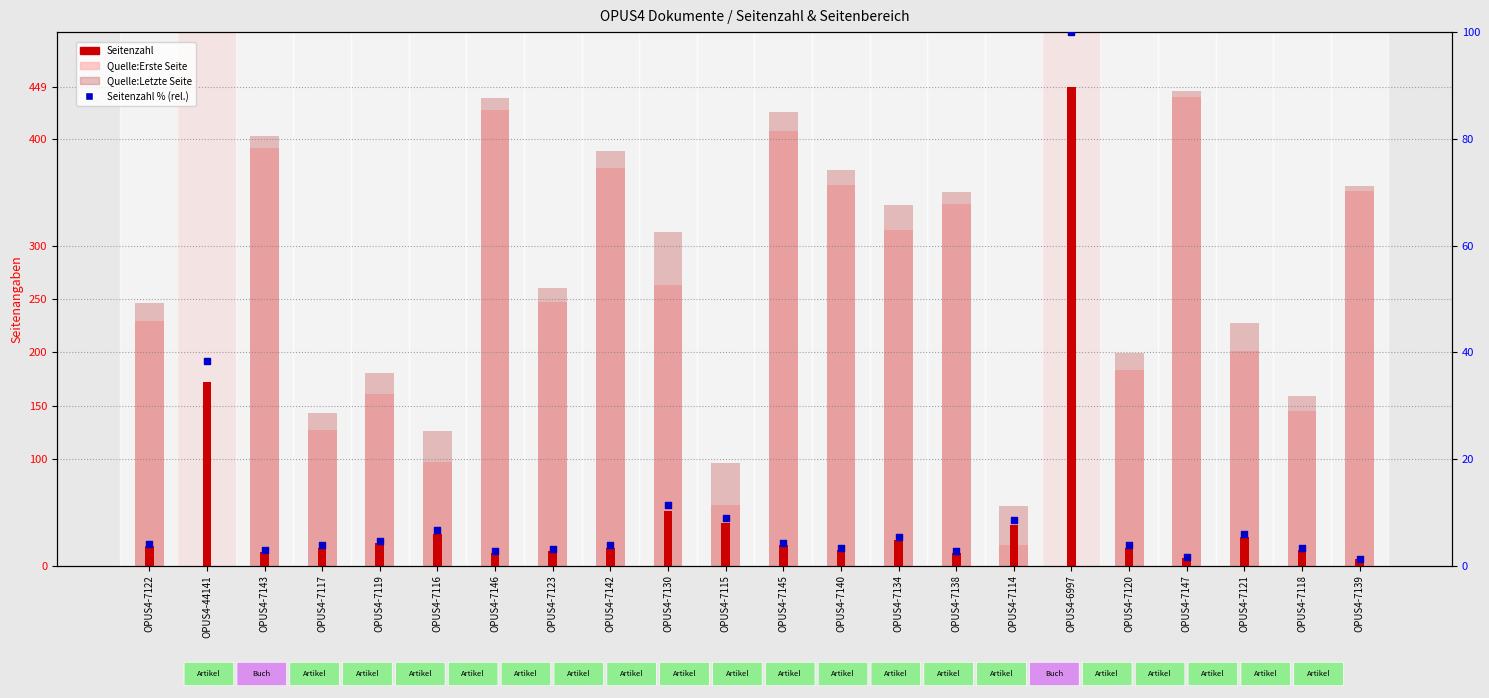

What is the total value across all series at OPUS4-7120?

402.8